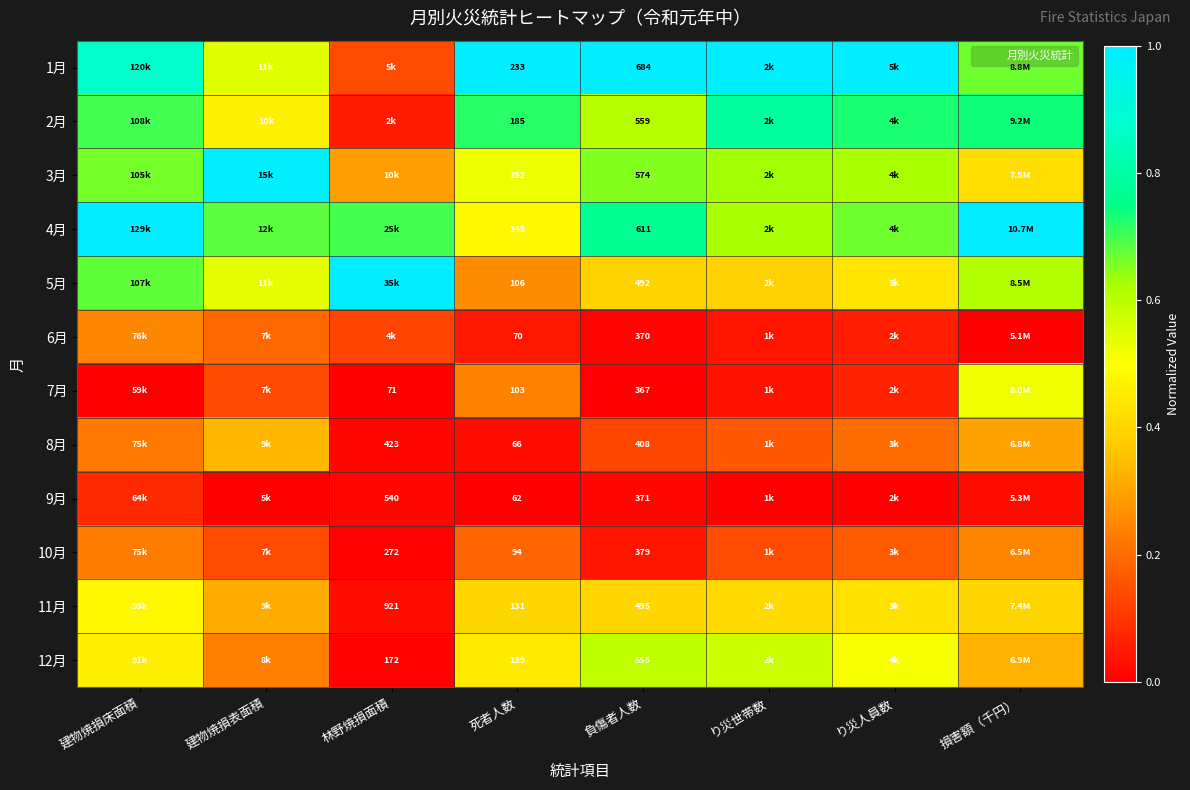

Is the value of 8月 at 負傷者人数 greater than the value of 10月 at 死者人数?

Yes